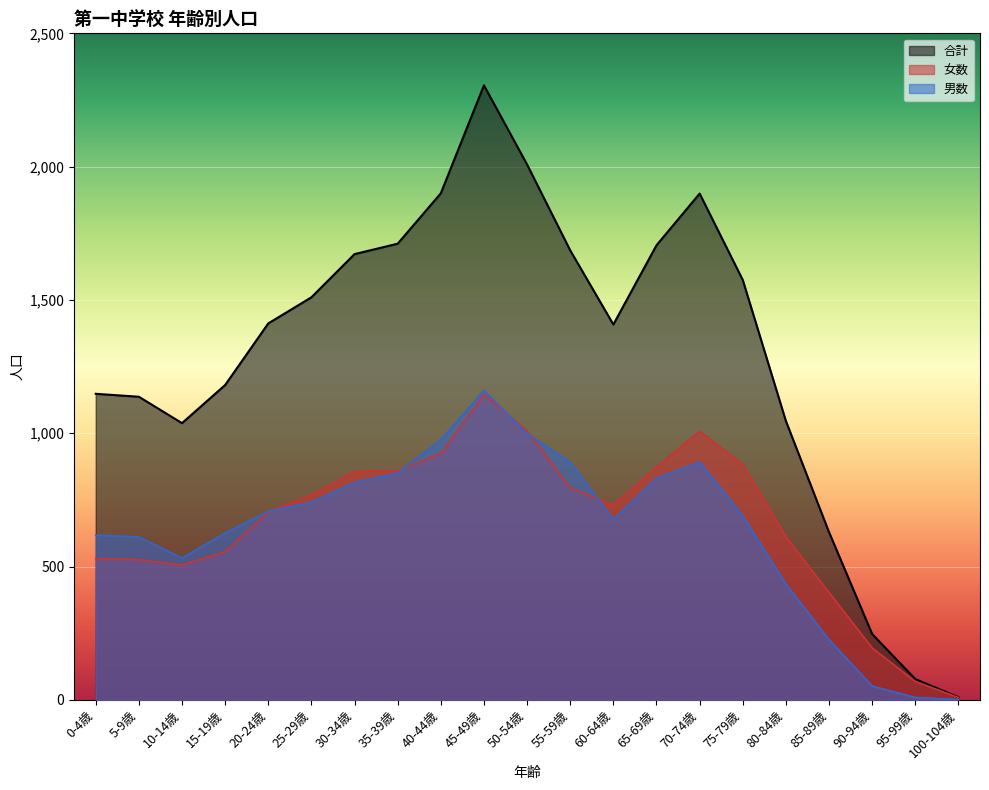

True or false: 合計 and 女数 cross at least once.

False